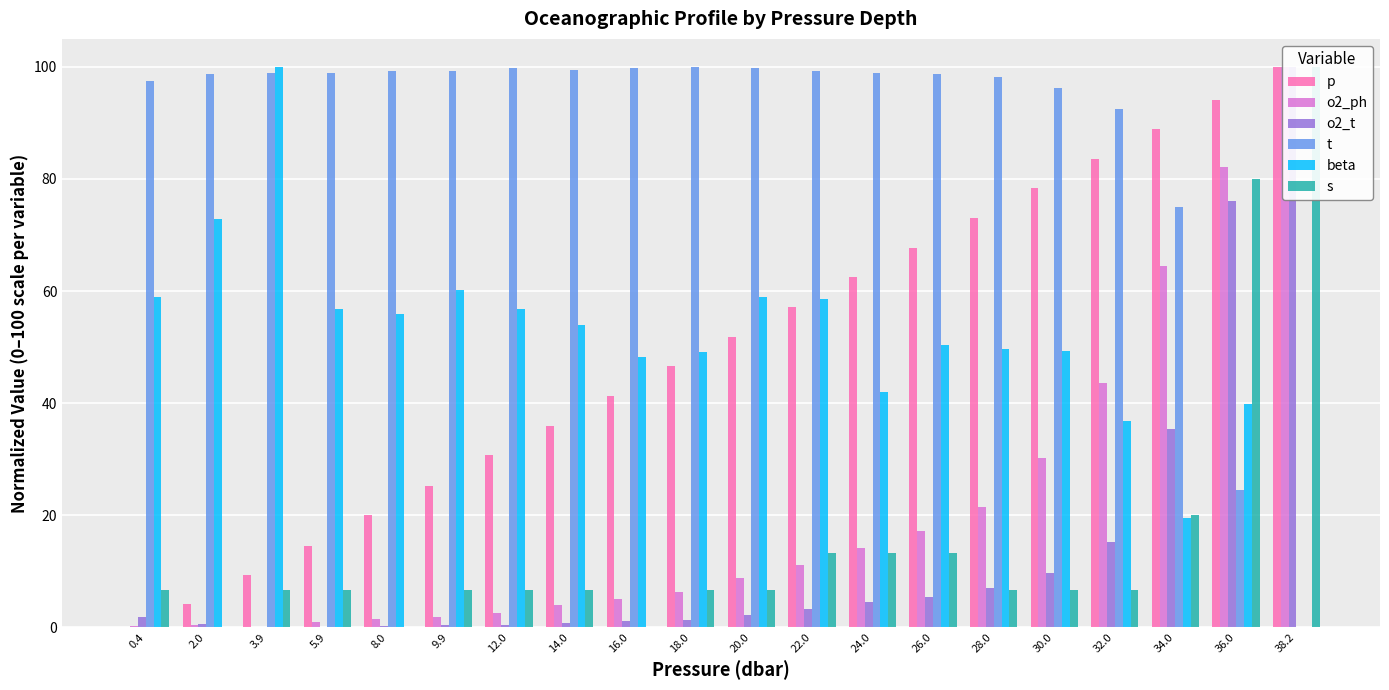

The p series shows 87.2 at 20.0. True or false?

False